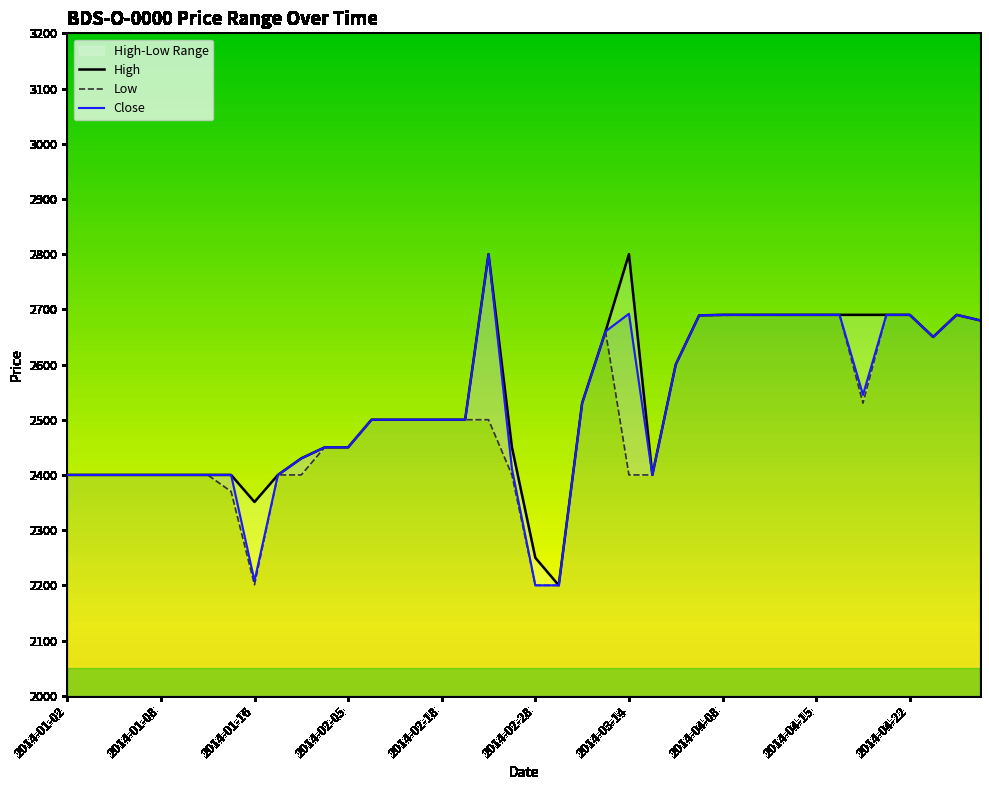

The value of High at 14 is 4229. True or false?

False